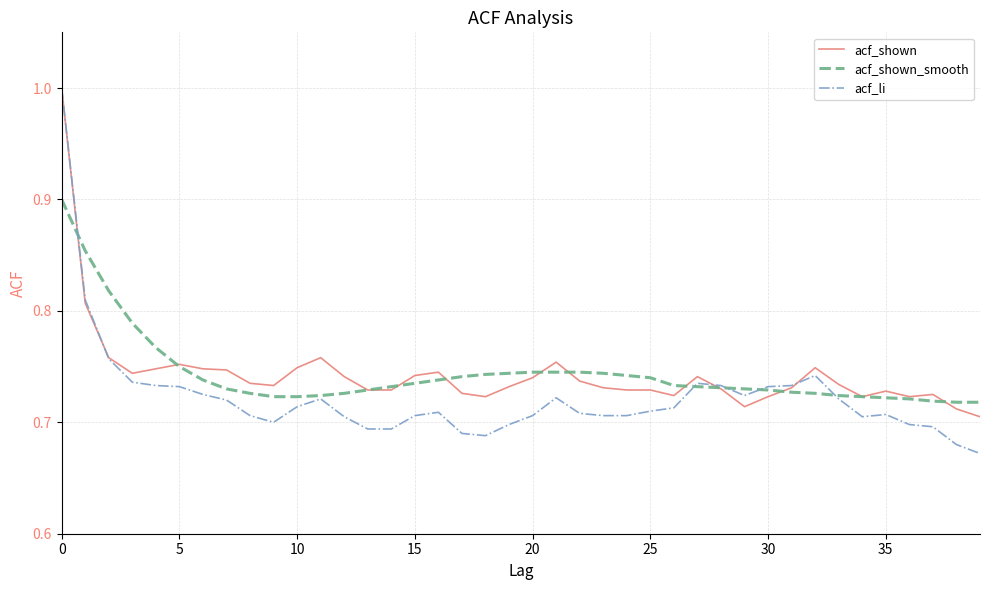

Which series has the widest spread of values?

acf_li